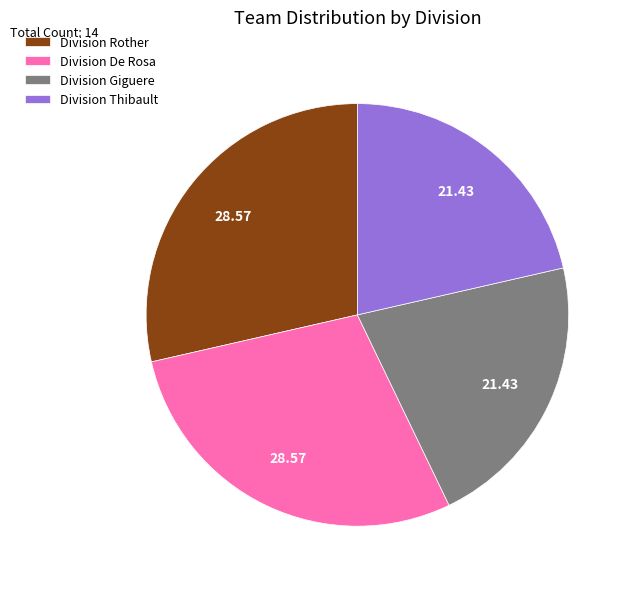

Does any single category account for the majority?

No